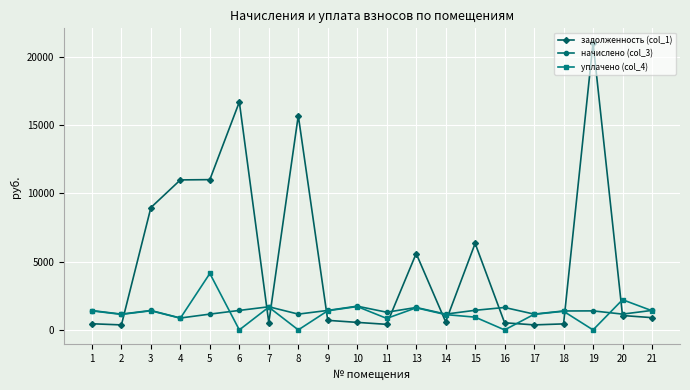

Which series has the widest spread of values?

задолженность (col_1)